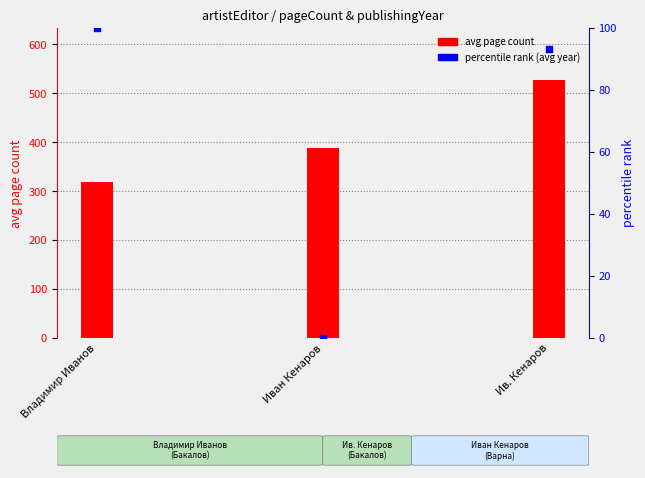

Which series reaches the minimum Y coordinate?

percentile rank (avg year)